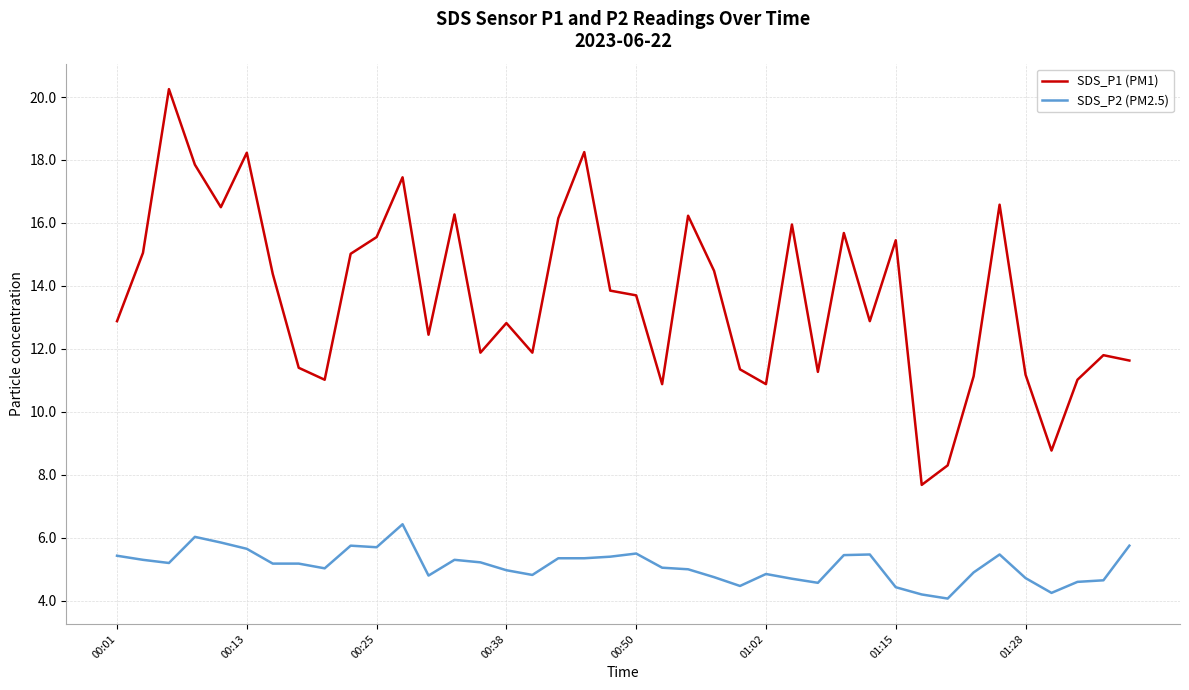

Rank the series by their maximum value, from highest to lowest.

SDS_P1 (PM1), SDS_P2 (PM2.5)